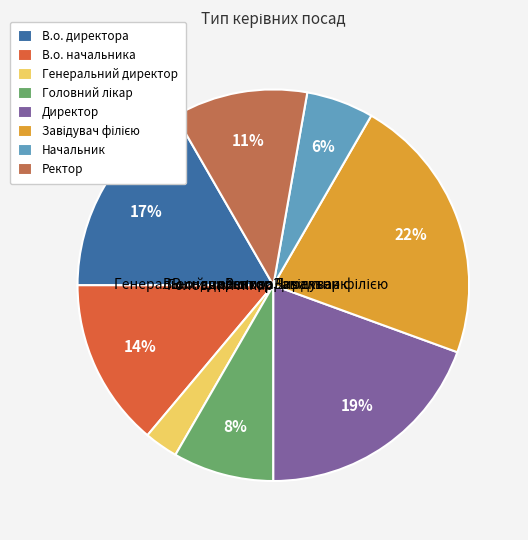

What is the total percentage of Директор and Завідувач філією?

41.7%